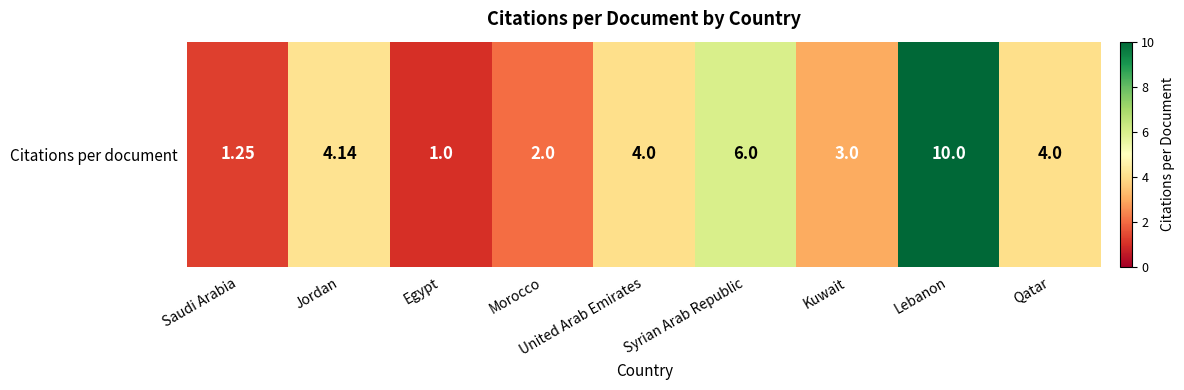

What is the greatest value displayed?

10.0